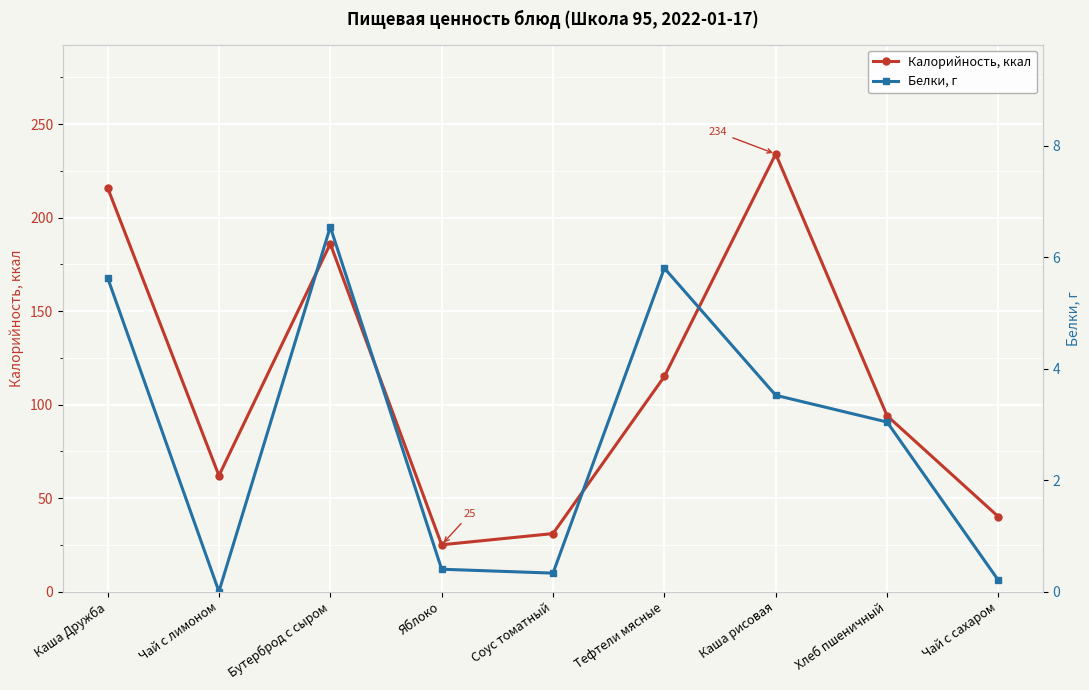

At Каша Дружба, list the series in order from largest to smallest.

Калорийность, ккал, Белки, г